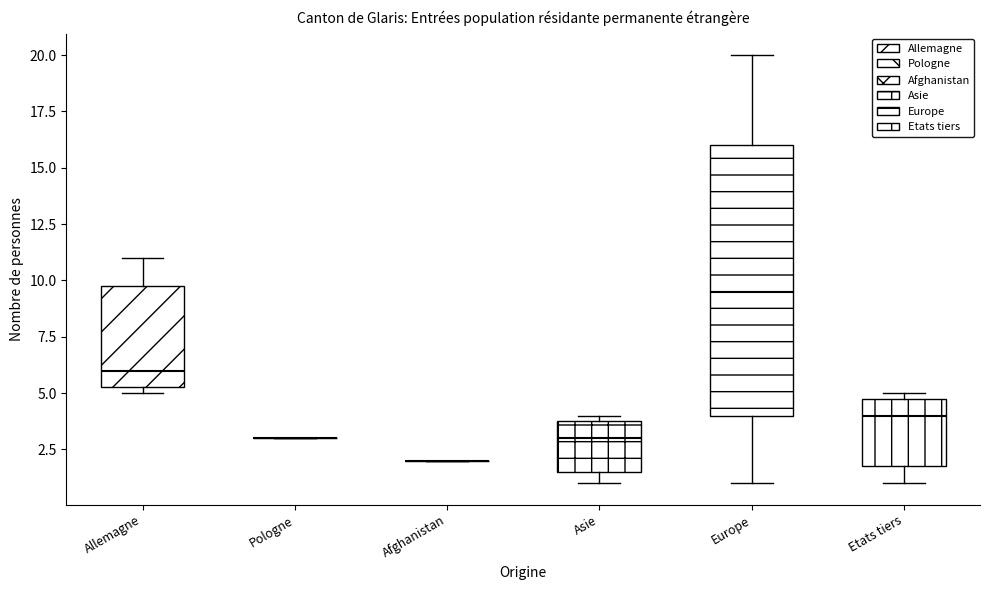

Which box is the tallest, from its lower edge to its upper edge?

Europe